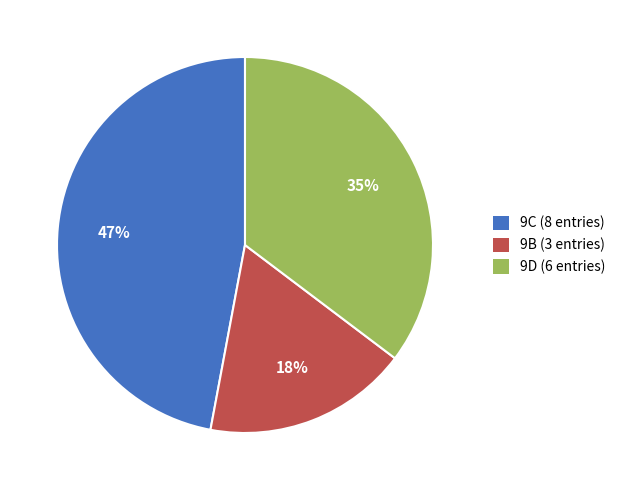

True or false: 9D accounts for 27% of the total.

False